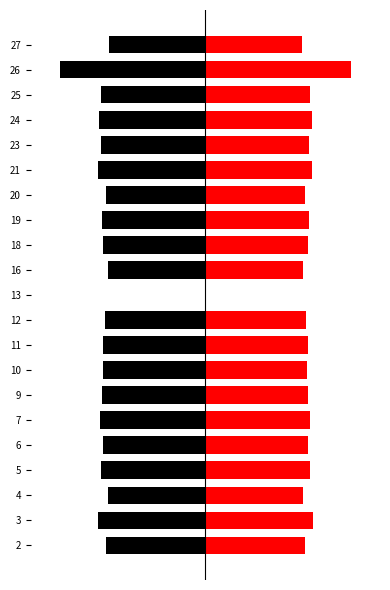

What is the spread (max minus min) of values at 6?

9.4